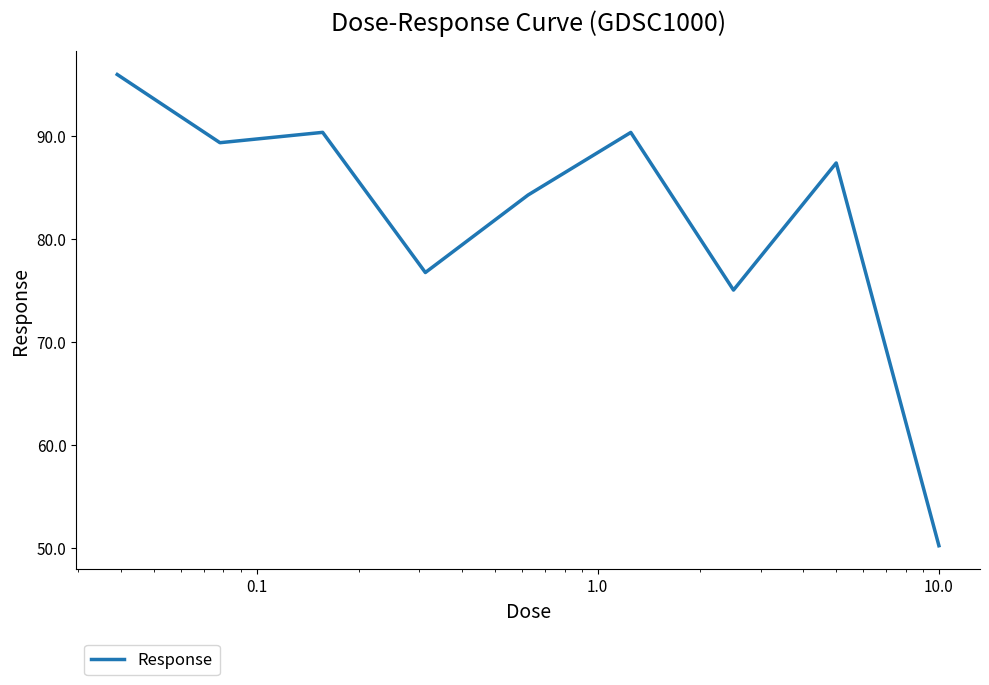

What is the minimum value shown in the chart?

50.2